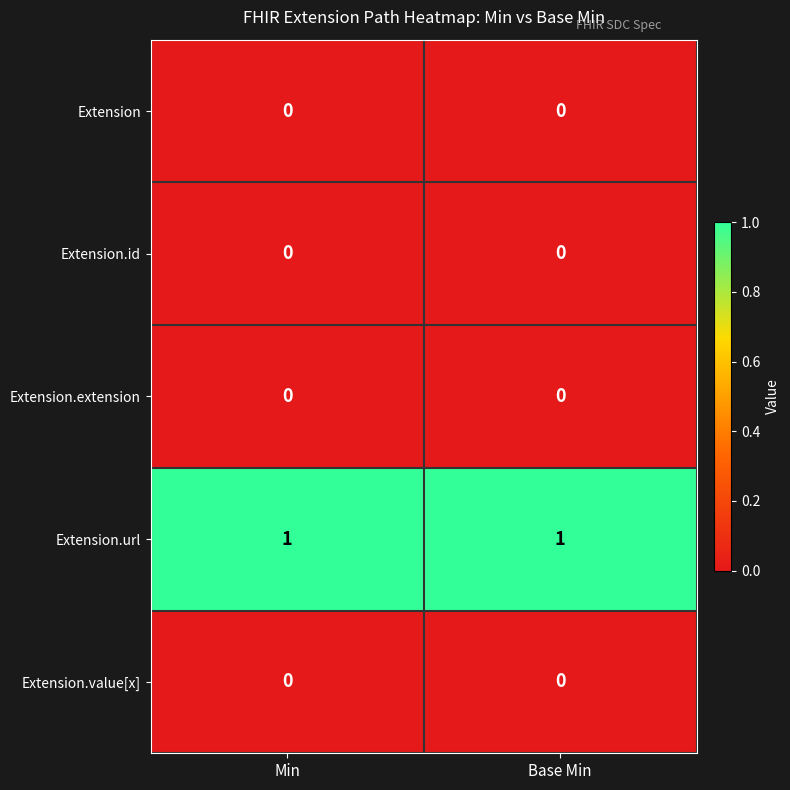

The Extension.id series shows 0 at Min. True or false?

True